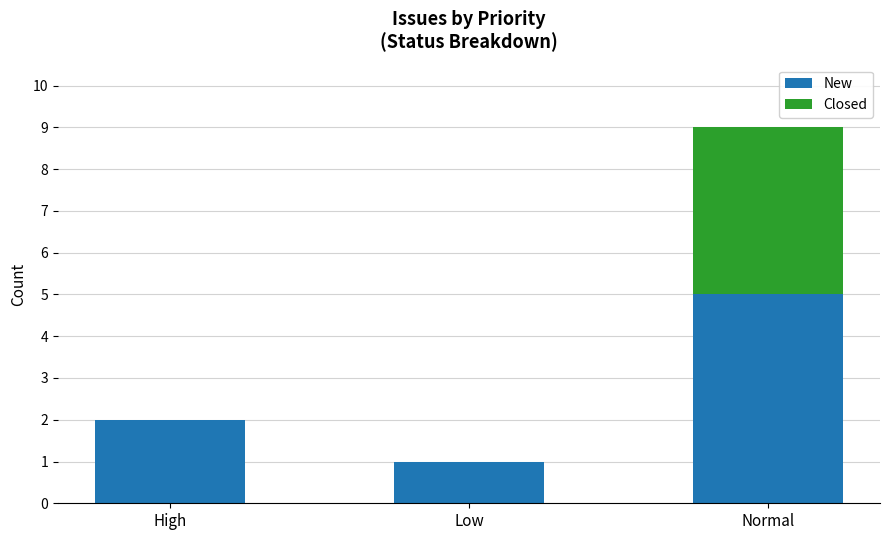

What is the average value of the New series?

3